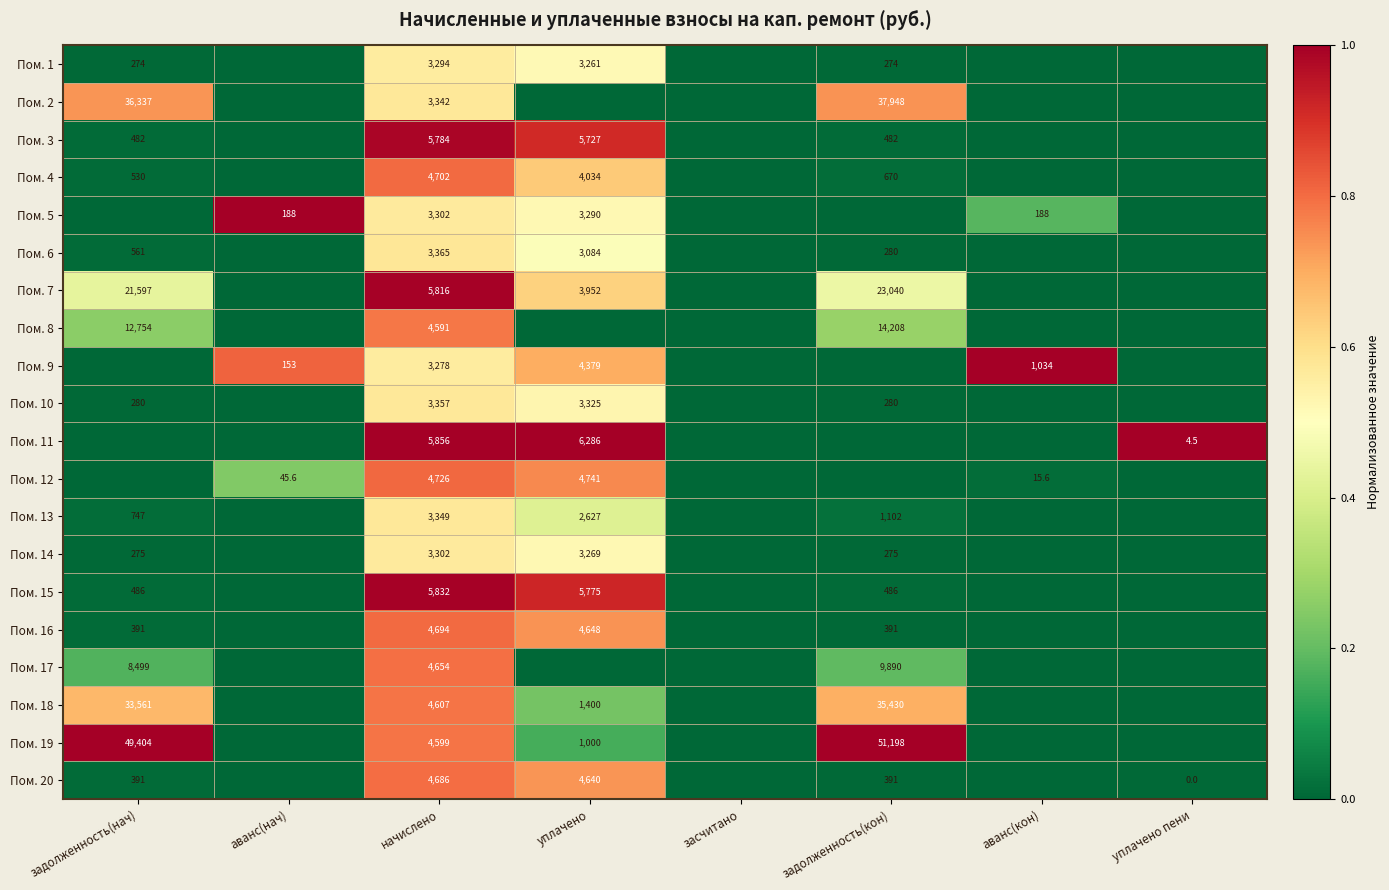

Is it true that Пом. 15 equals 252.2 at задолженность(нач)?

False